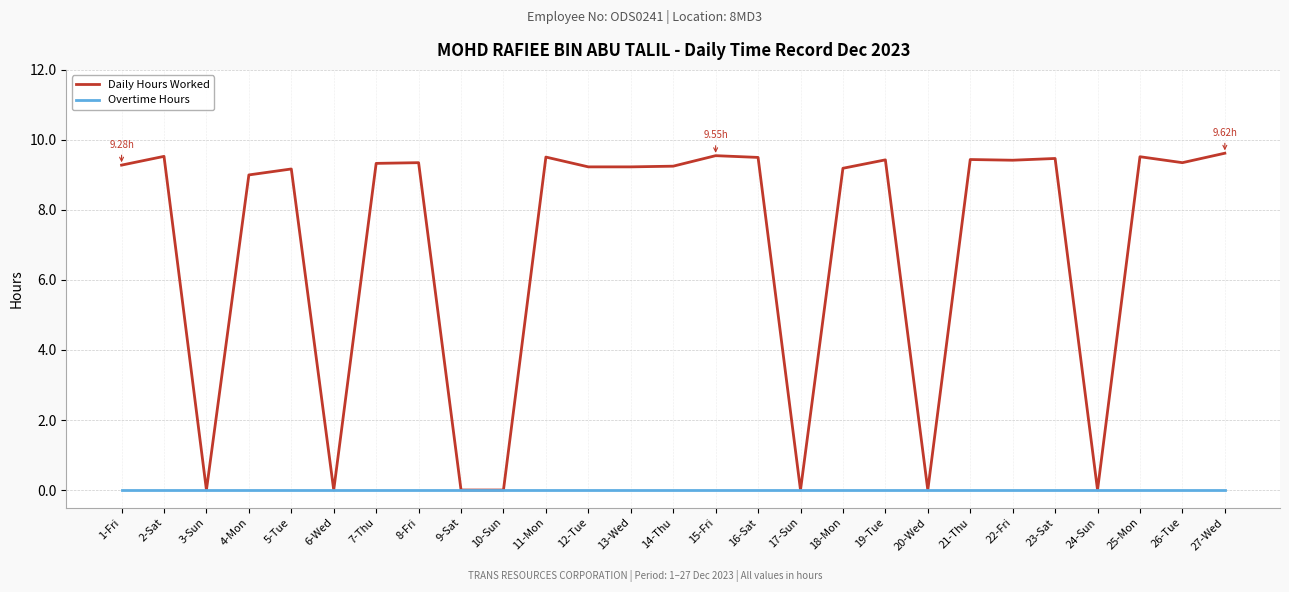

Which series has the largest total across all categories?

Daily Hours Worked